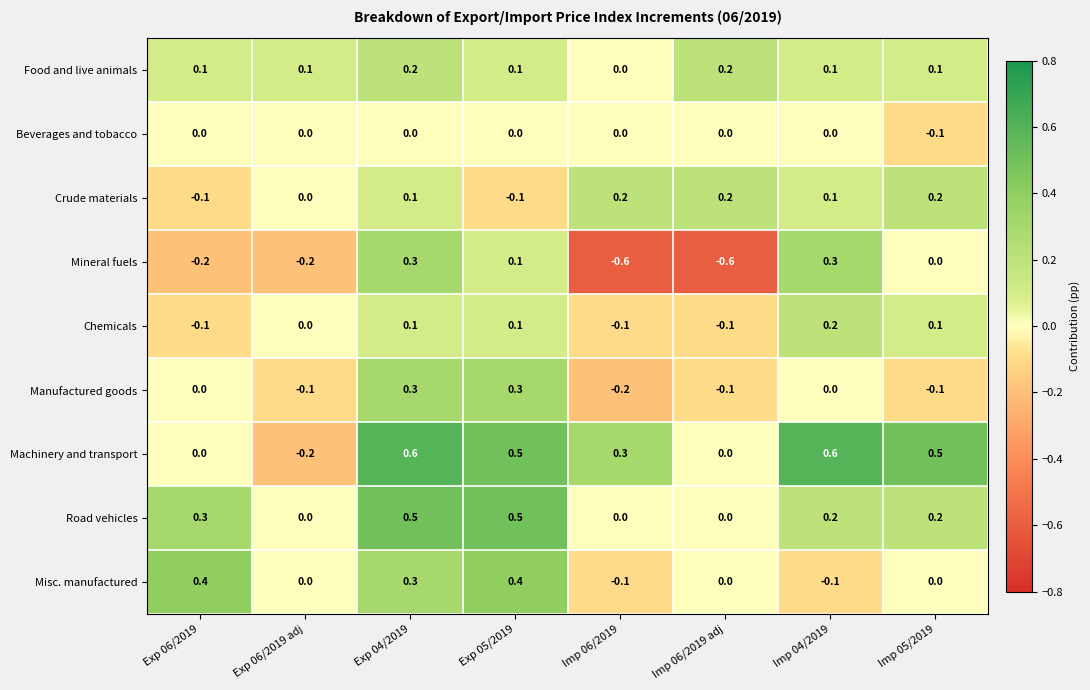

Is it true that Chemicals equals -0.1 at Exp 06/2019?

True